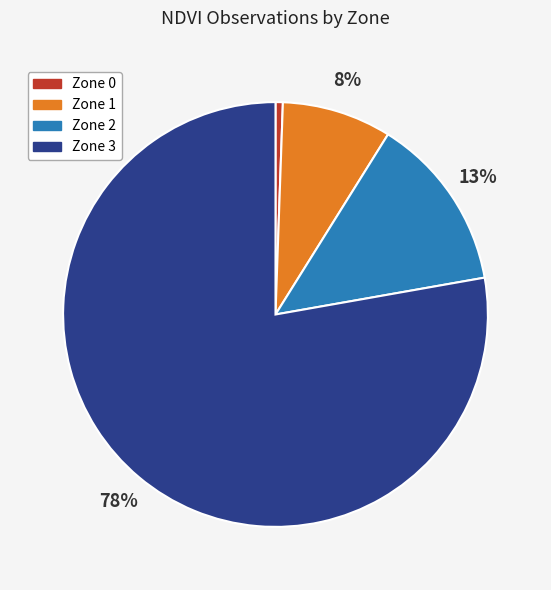

Rank the categories by value from highest to lowest.

Zone 3, Zone 2, Zone 1, Zone 0